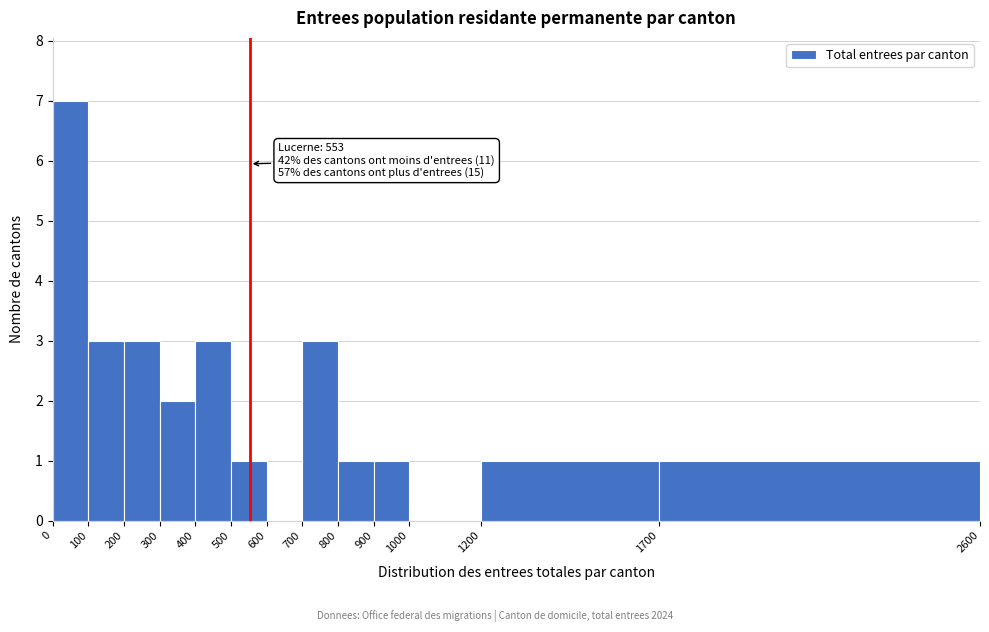

Over which range of the x-axis is the bar tallest?

0 to 100